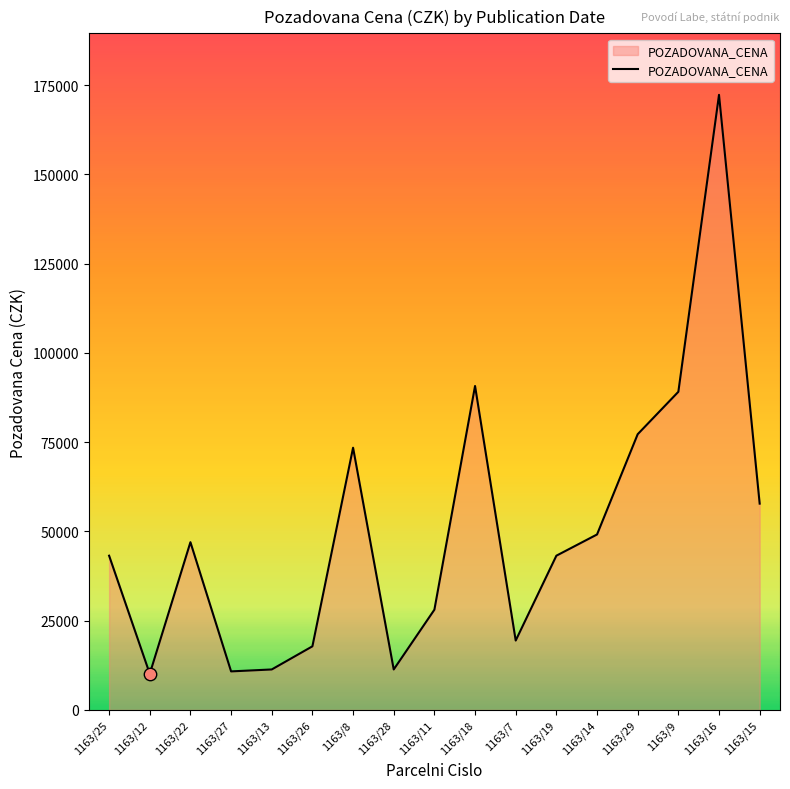

Between 1163/28 and 1163/29, which is larger?

1163/29